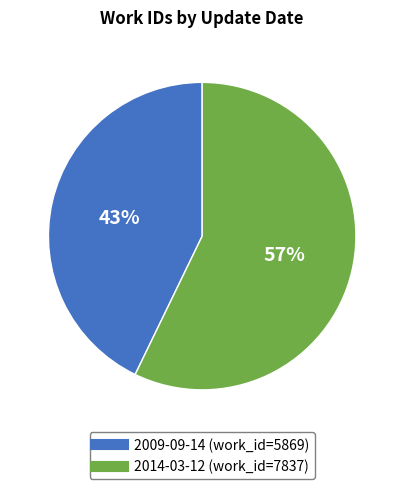

What is the largest slice in the pie chart?

2014-03-12